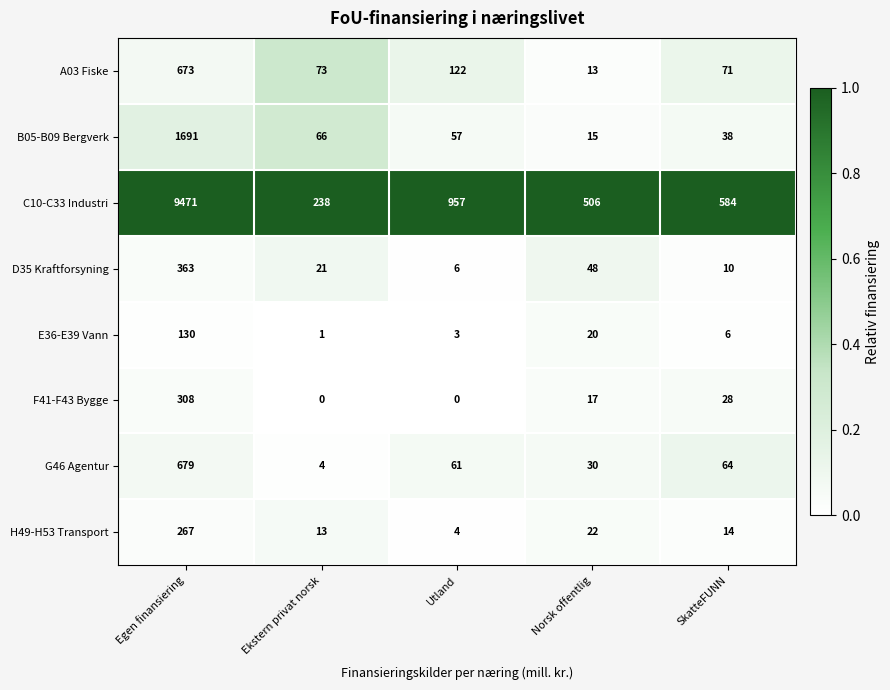

At how many categories does at least one series exceed 564?

3